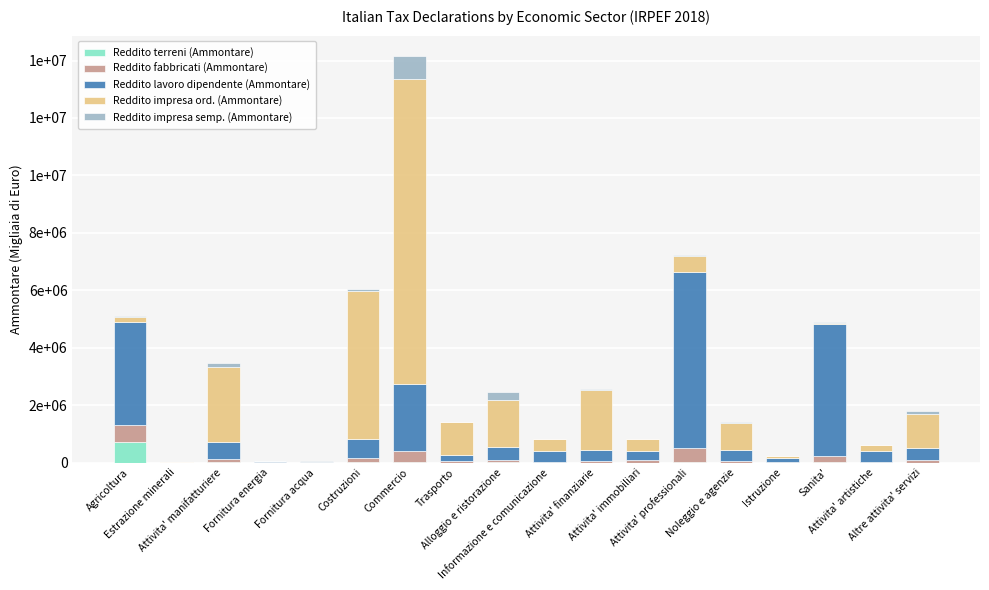

Rank the series by their maximum value, from highest to lowest.

Reddito impresa ord. (Ammontare), Reddito lavoro dipendente (Ammontare), Reddito impresa semp. (Ammontare), Reddito terreni (Ammontare), Reddito fabbricati (Ammontare)